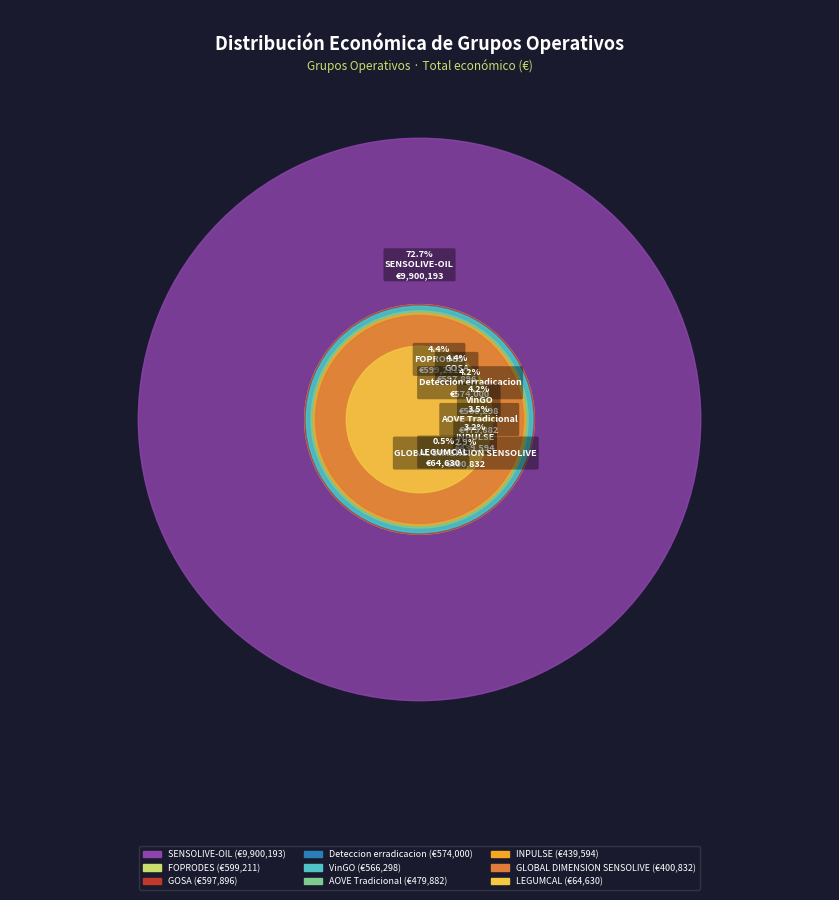

Count the number of slices in the pie.

9